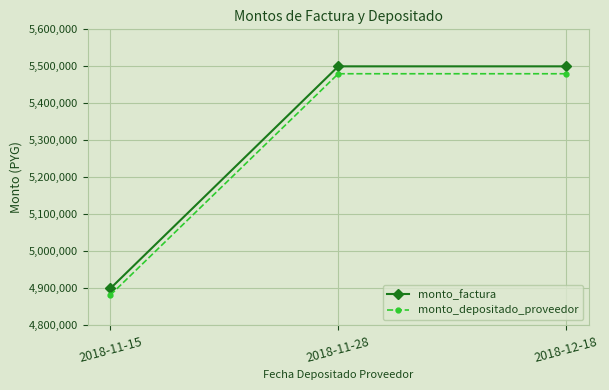

Rank the series at 2018-11-15 from highest to lowest value.

monto_factura, monto_depositado_proveedor